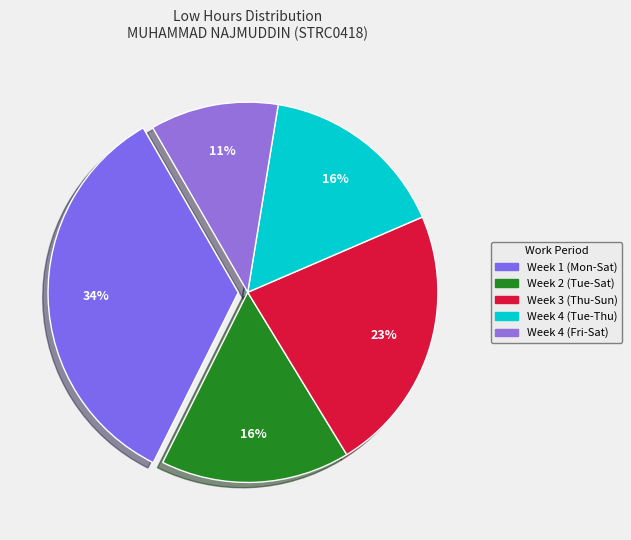

To the nearest percent, what is the average slice percentage?

20%